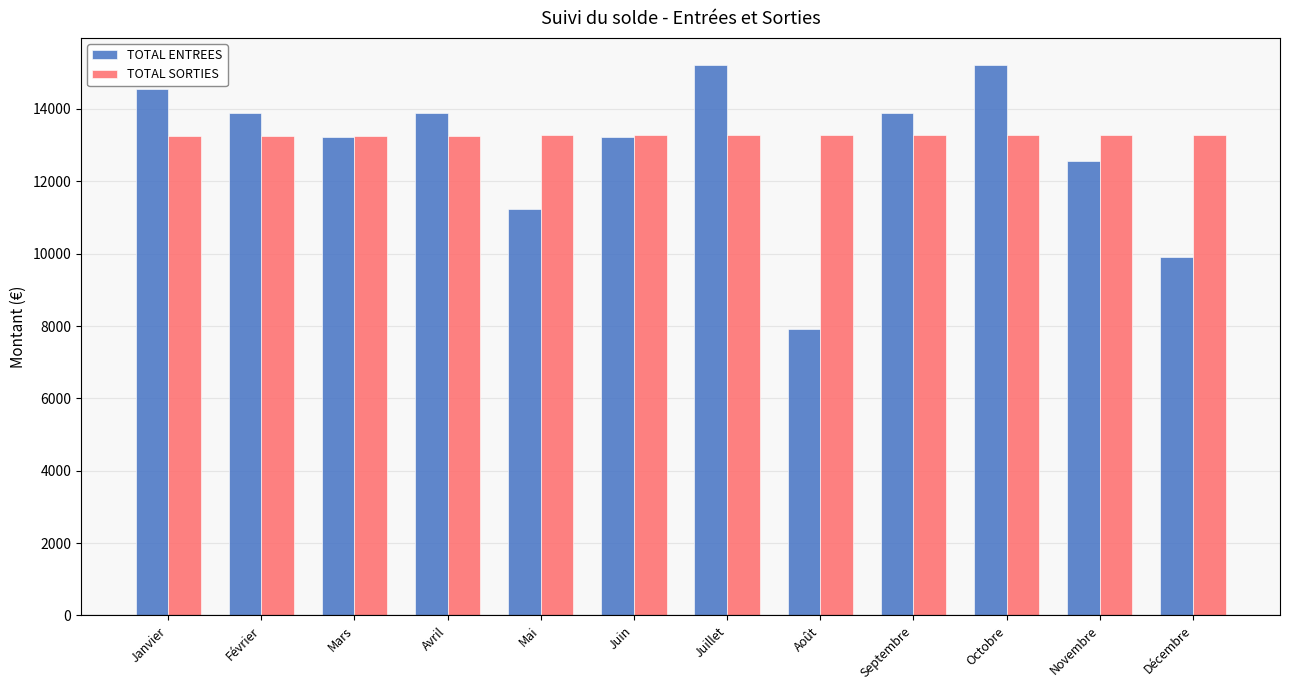

What is the total value across all series at Décembre?

23190.9